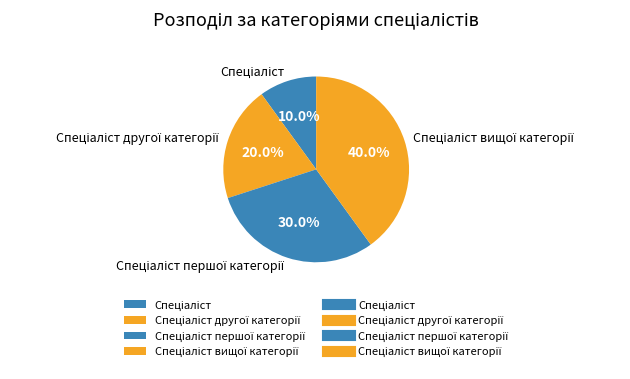

How many slices are in this pie chart?

4